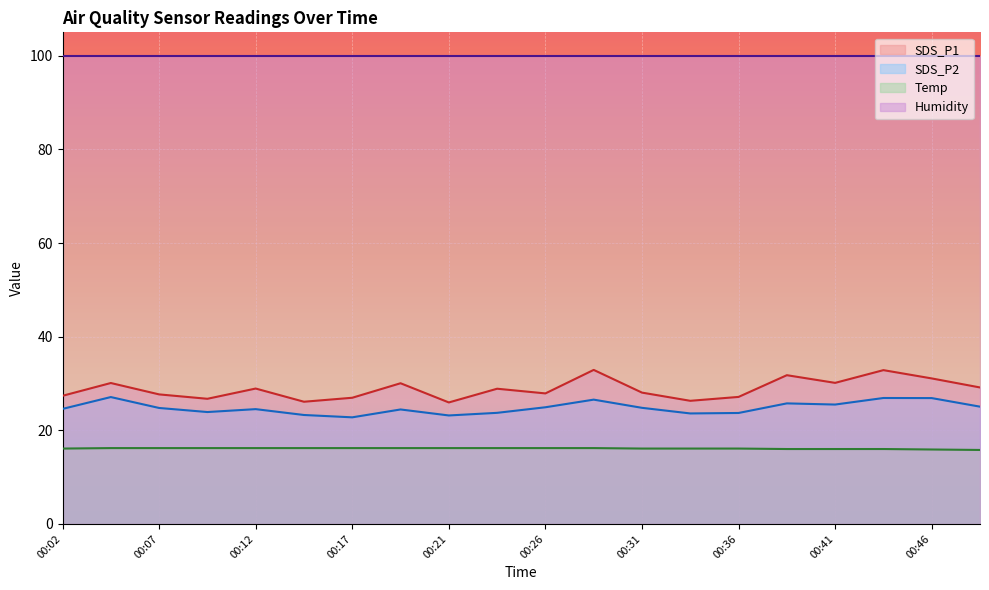

Is it true that Temp equals 27.5 at 00:49?

False